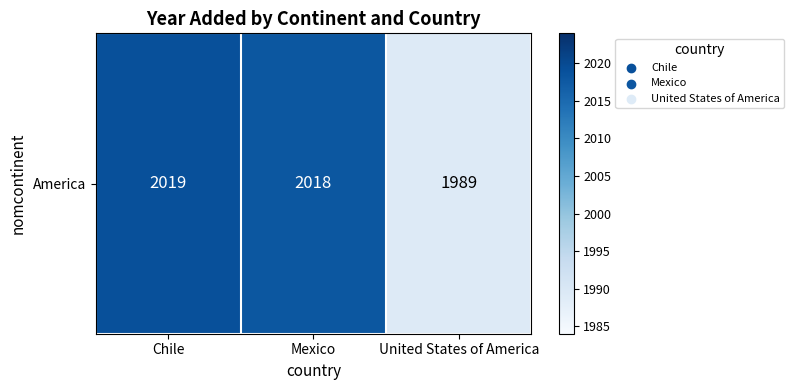

What is the greatest value displayed?

2019